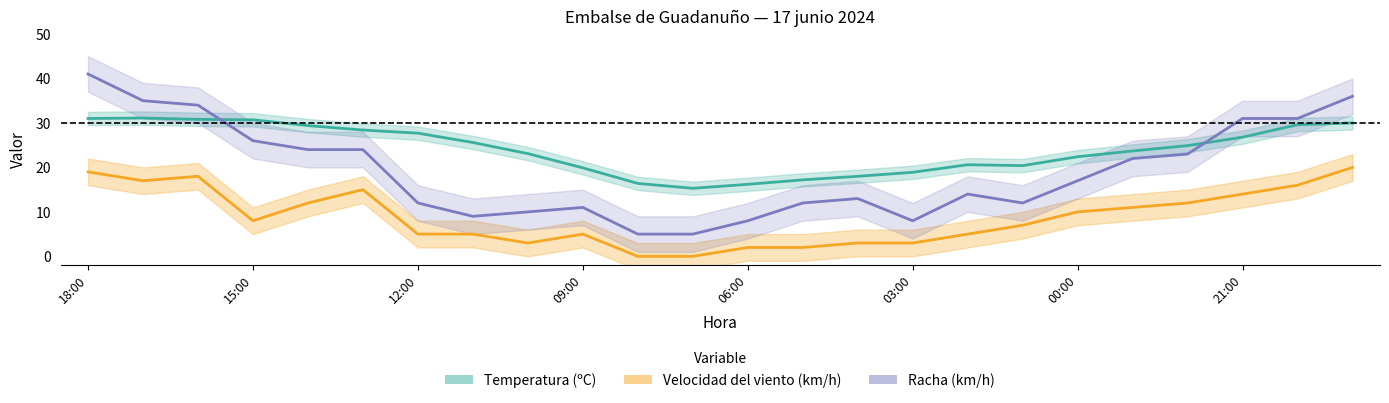

What value does the Velocidad del viento (km/h) series have at 21:00?

14.0